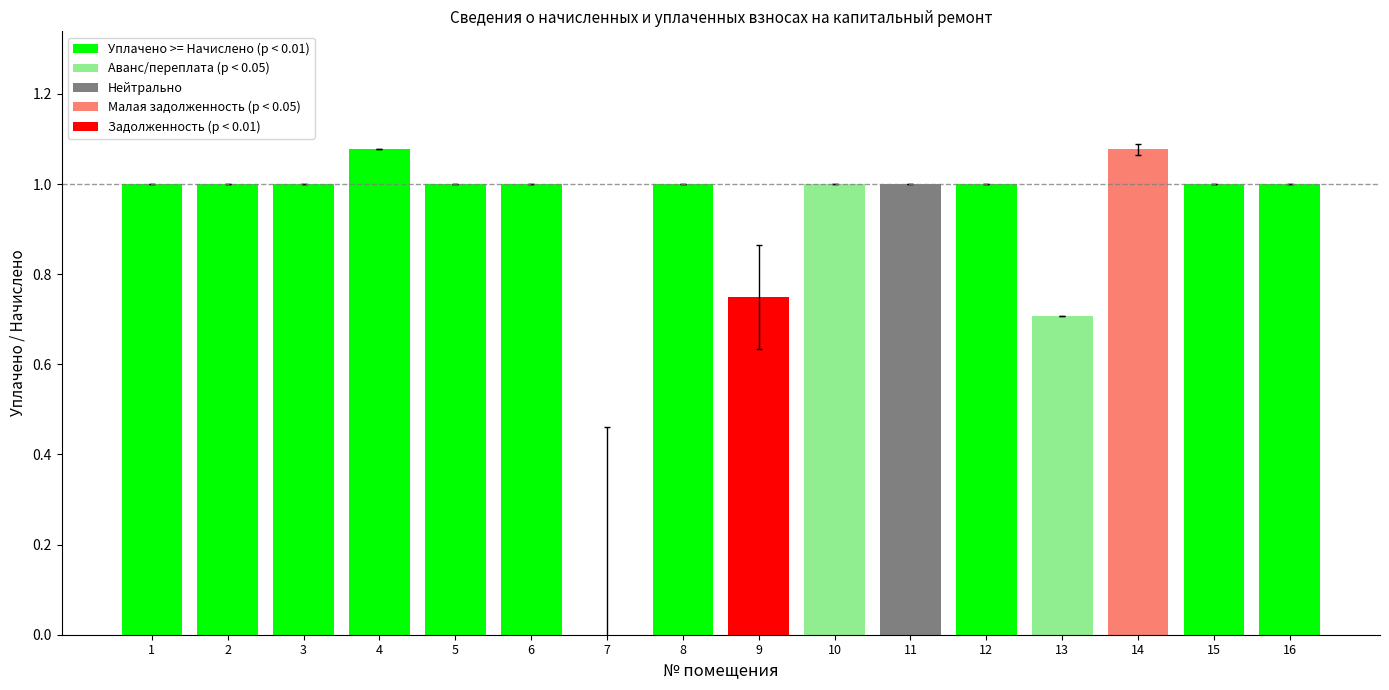

What is the sum of the values at 5 and 6?

2.0